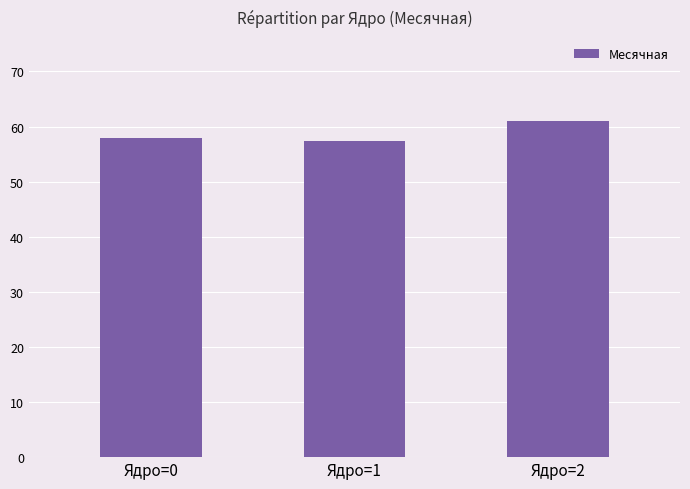

What is the difference between the maximum and minimum values?

3.7